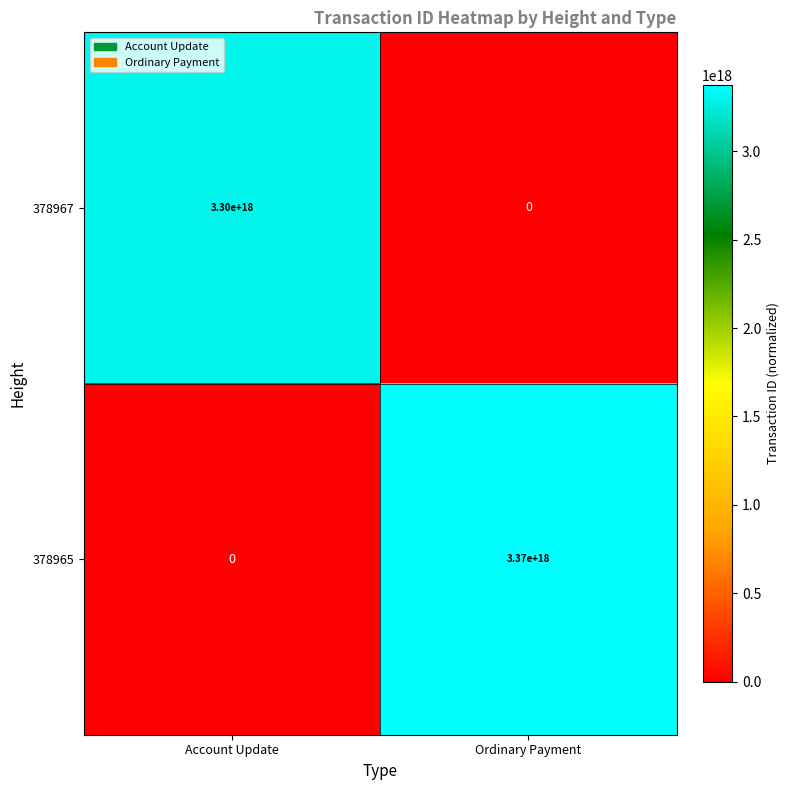

Count the number of data series in this chart.

2